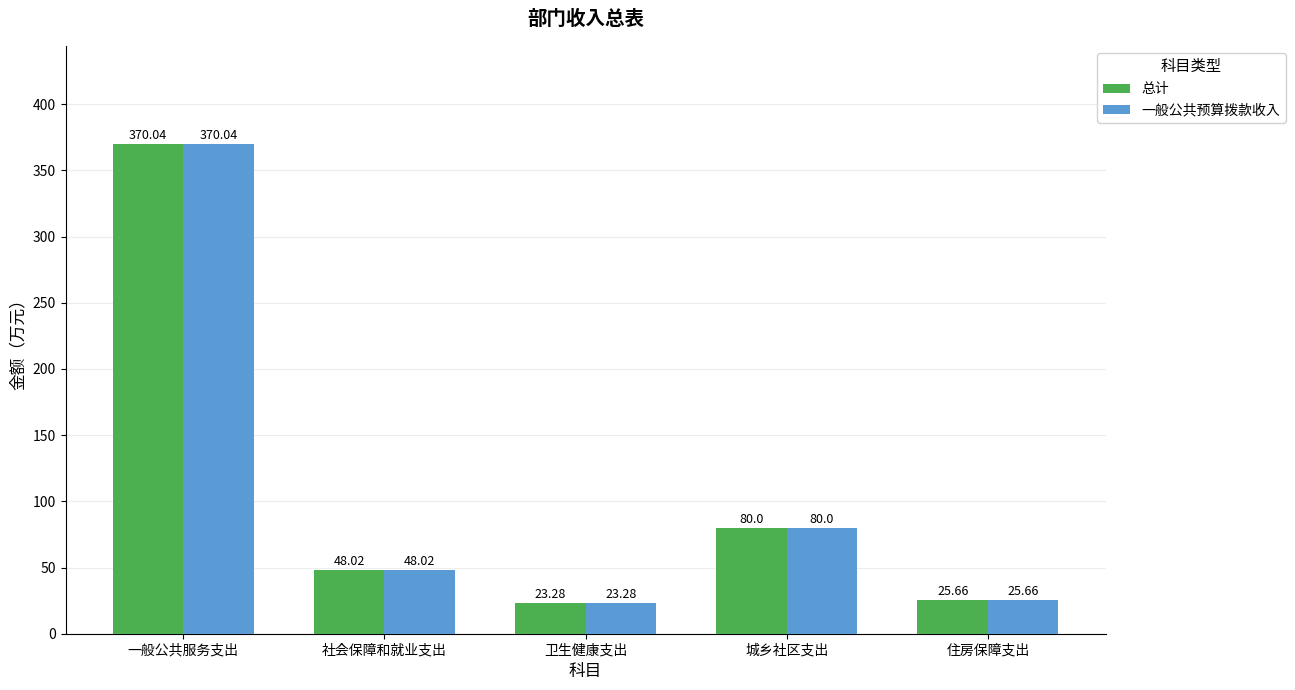

Where is 总计 nearest to the value 196?

城乡社区支出